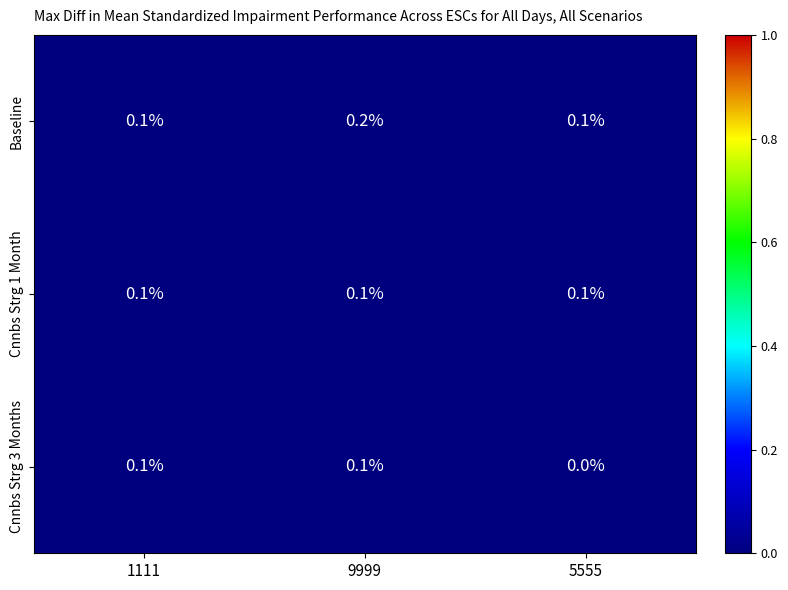

Reading right to left, list all the values displayed in this chart.

Baseline: 0.1	0.2	0.1
Cnnbs Strg 1 Month: 0.1	0.1	0.1
Cnnbs Strg 3 Months: 0.0	0.1	0.1